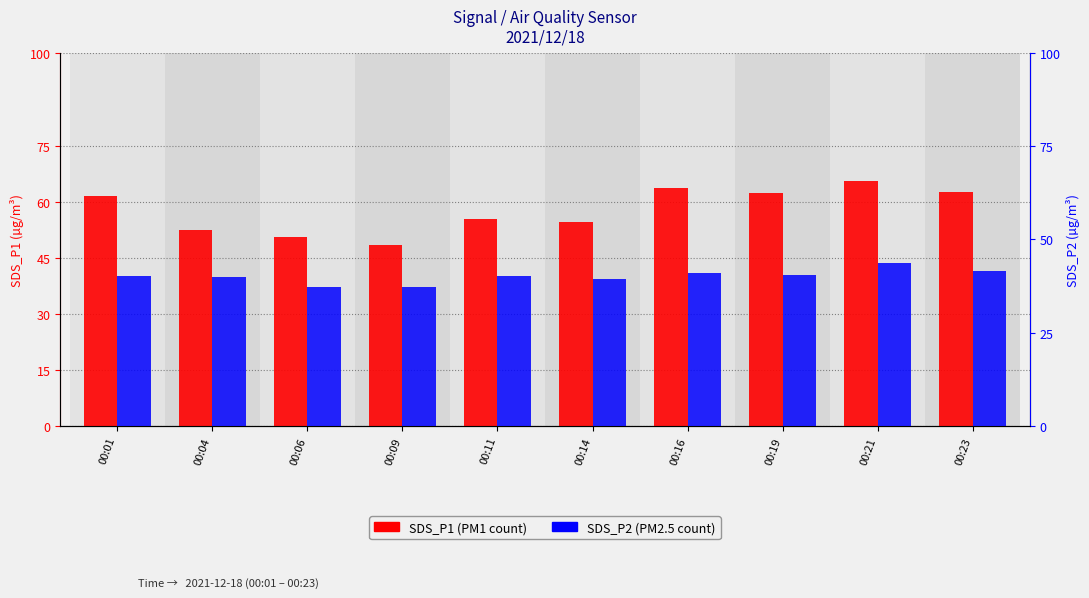

What is the maximum value shown in the chart?

65.5